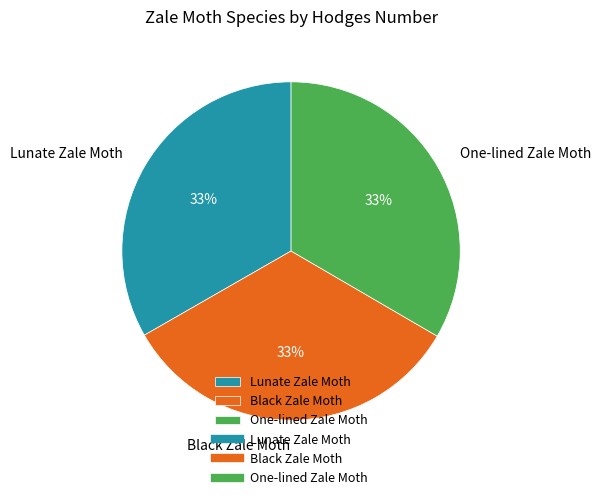

Is it true that Lunate Zale Moth is 43% of the pie?

False